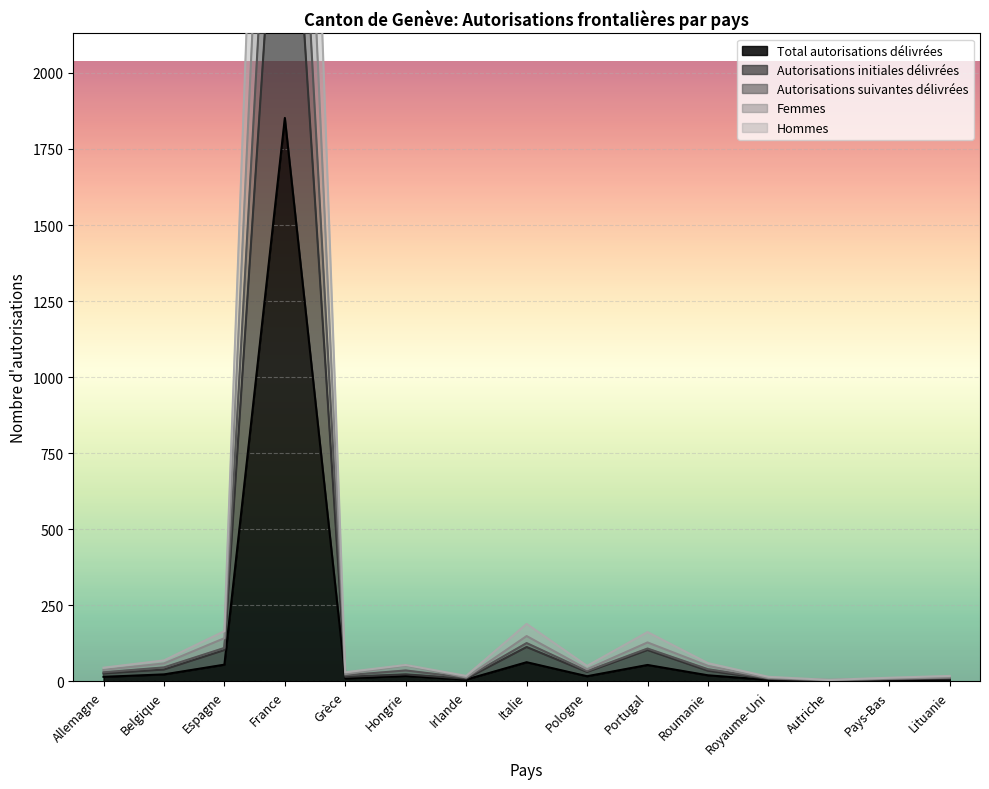

The Autorisations initiales délivrées series shows 8 at Royaume-Uni. True or false?

True